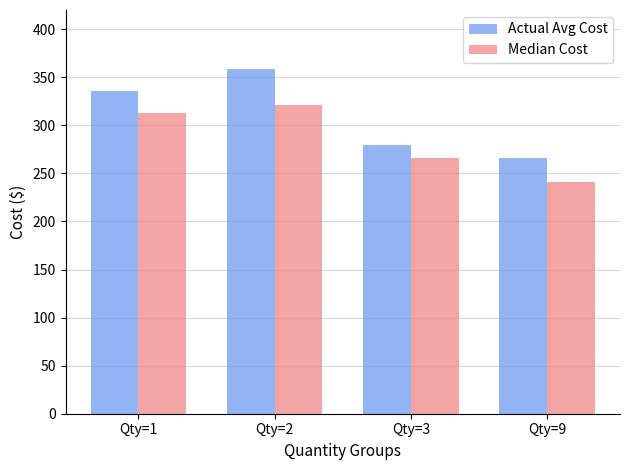

At how many categories does at least one series exceed 269?

3